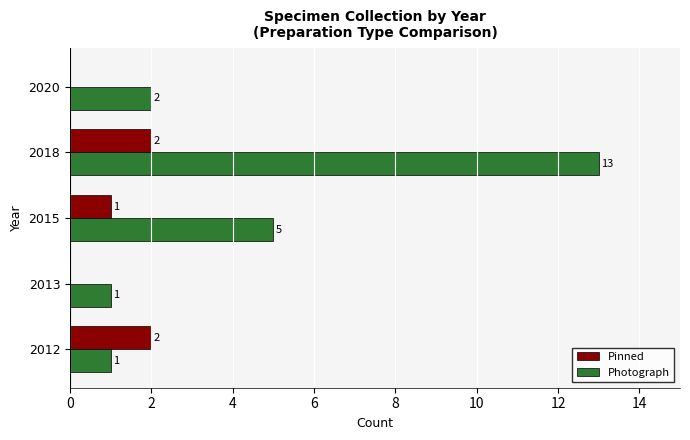

Is the value of Photograph at 2012 greater than the value of Pinned at 2020?

Yes